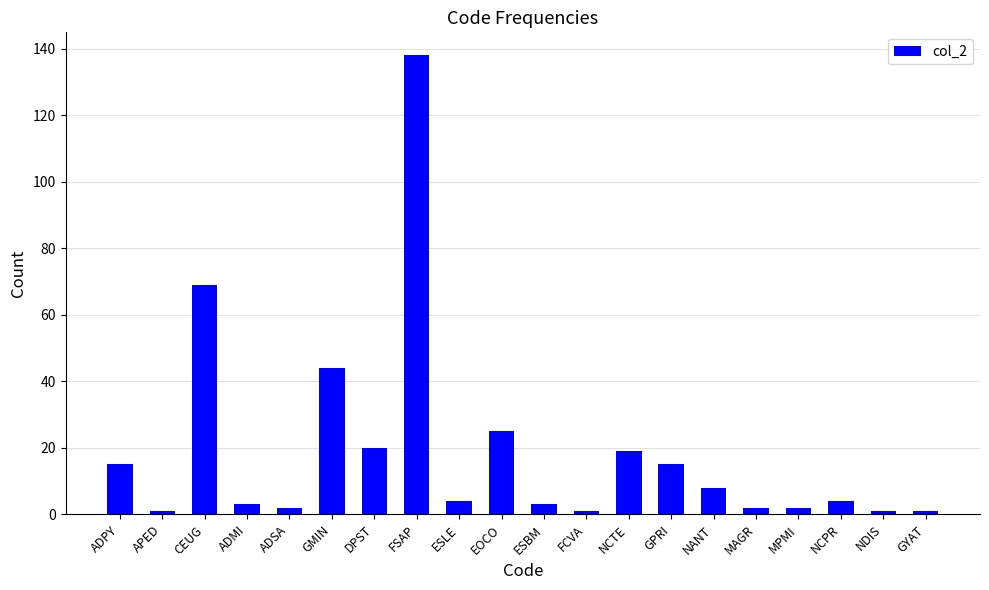

Read the value at NANT.

8